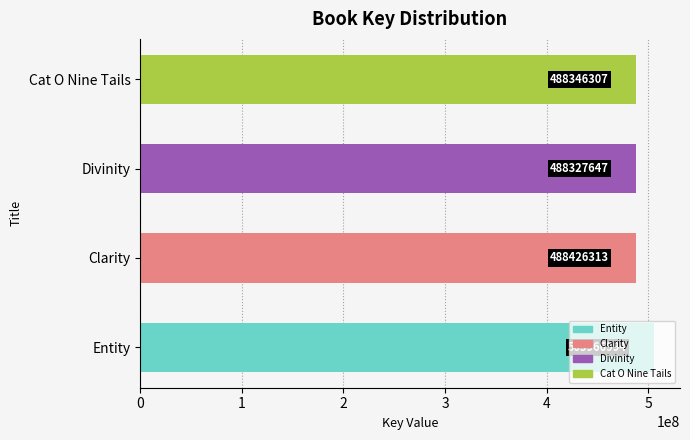

What is the change in value from Entity to Cat O Nine Tails?

-17620687